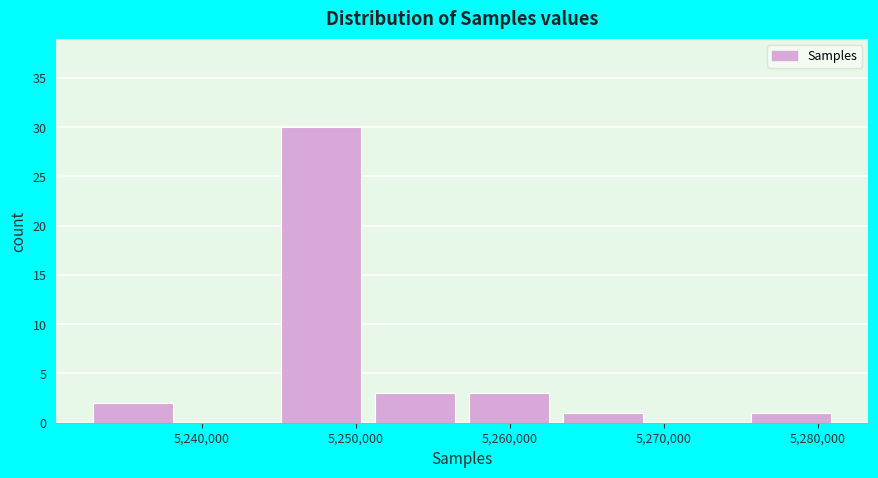

How tall is the bar that spans 5275000 to 5281000 on the x-axis? Neither the bar edges nor the heights are printed on the chart, so give them approximately, as read against the axes.

1